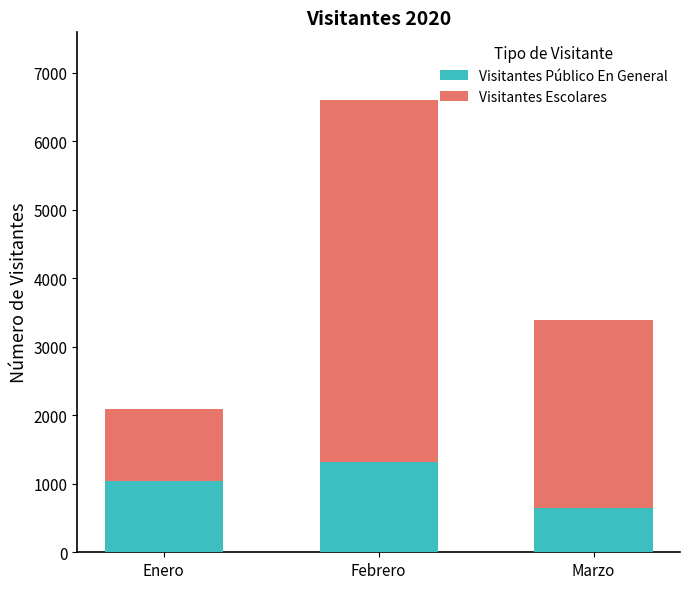

Count the Visitantes Público En General values in the range 652 to 1316.

3